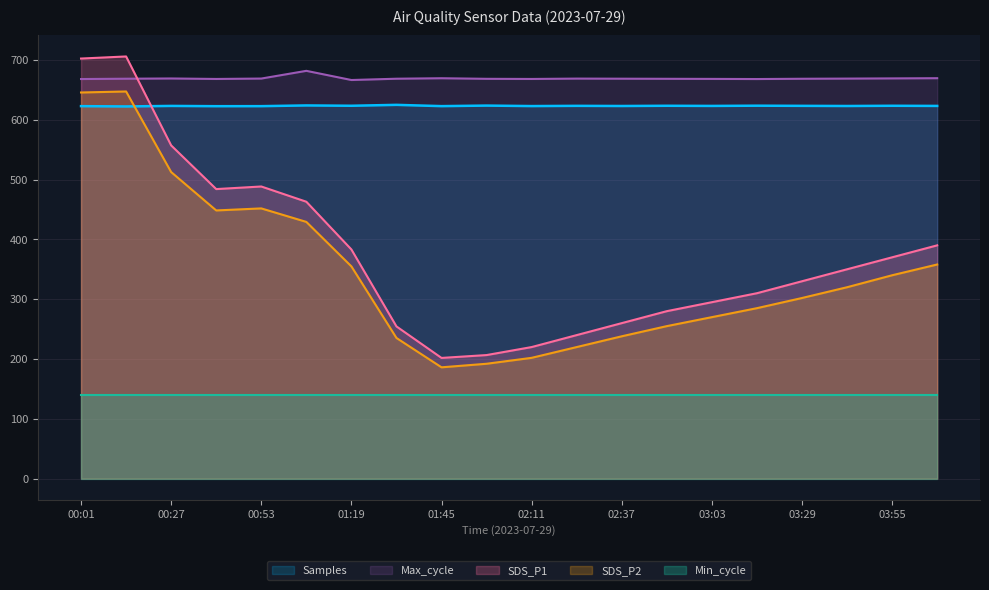

Count the number of categories in the chart.

20